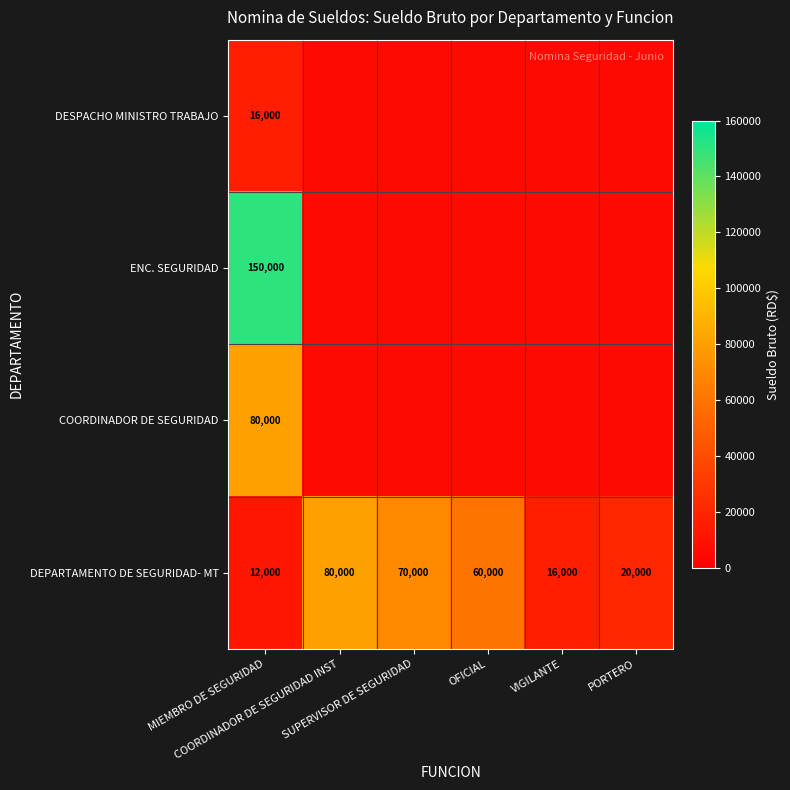

What is the average value of the DEPARTAMENTO DE SEGURIDAD- MT series?

43000